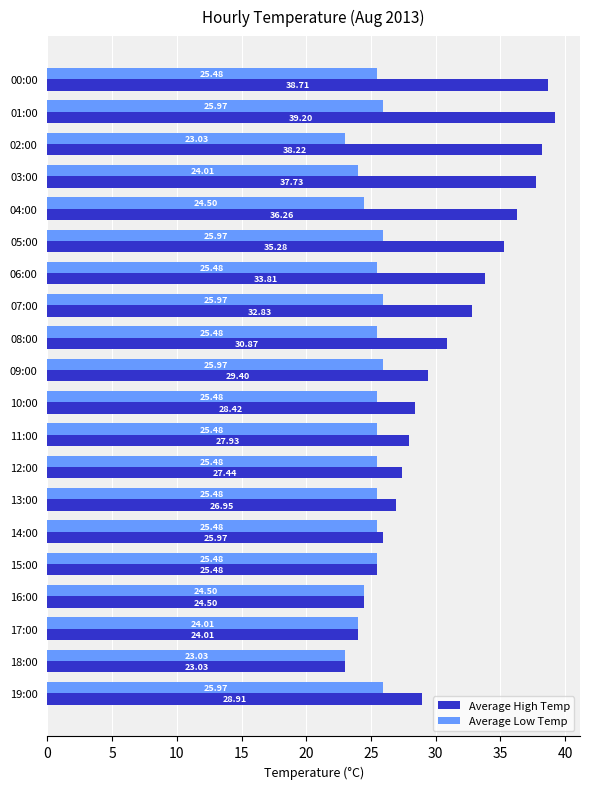

At which category is the sum across all series the highest?

01:00